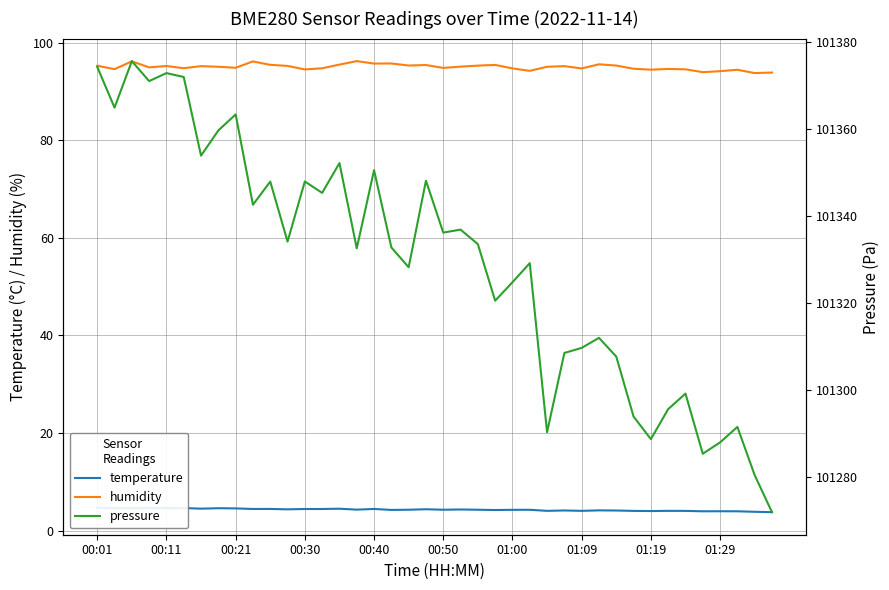

What is the highest value of the temperature series?

4.7